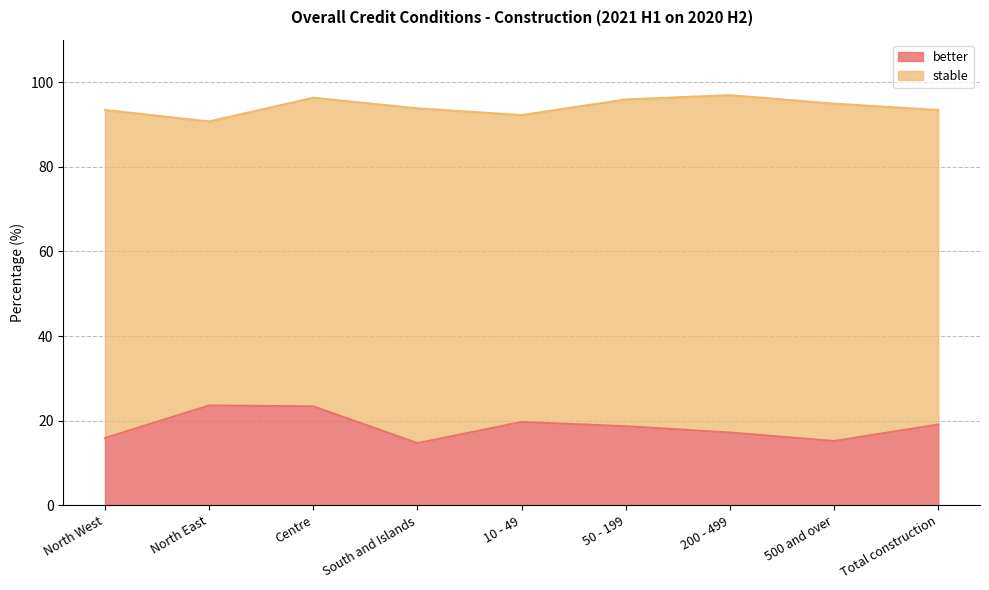

Rank the categories by value from lowest to highest.

South and Islands, 500 and over, North West, 200 - 499, 50 - 199, Total construction, 10 - 49, Centre, North East